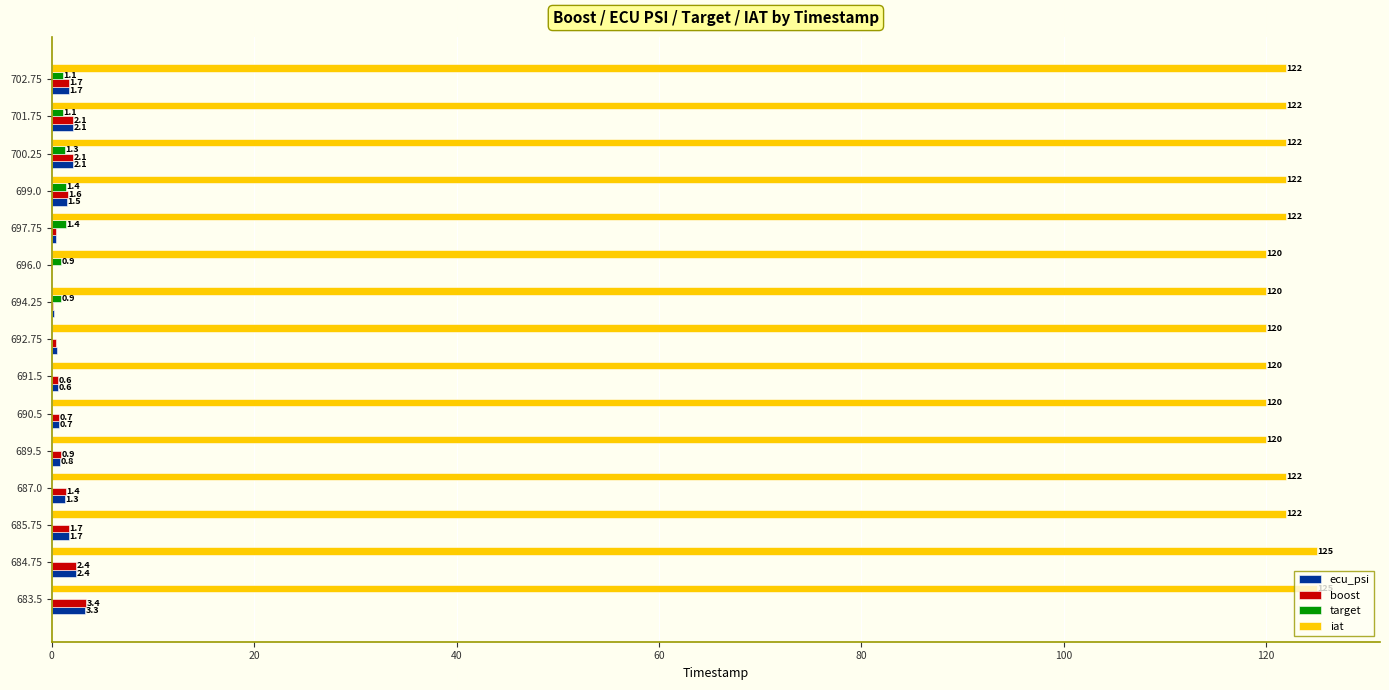

Which series has the largest total across all categories?

iat